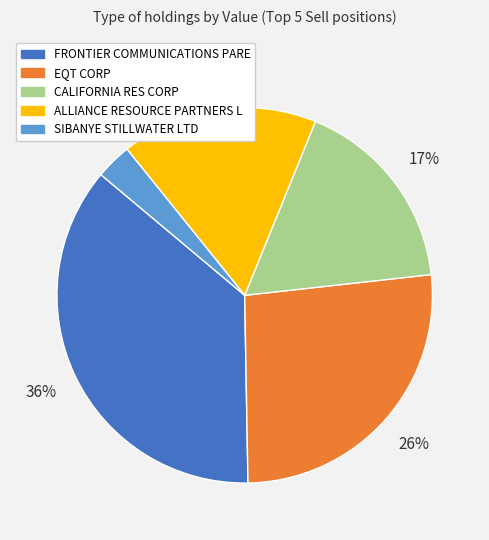

To the nearest percent, what is the difference between the FRONTIER COMMUNICATIONS PARE and CALIFORNIA RES CORP slice percentages?

19%